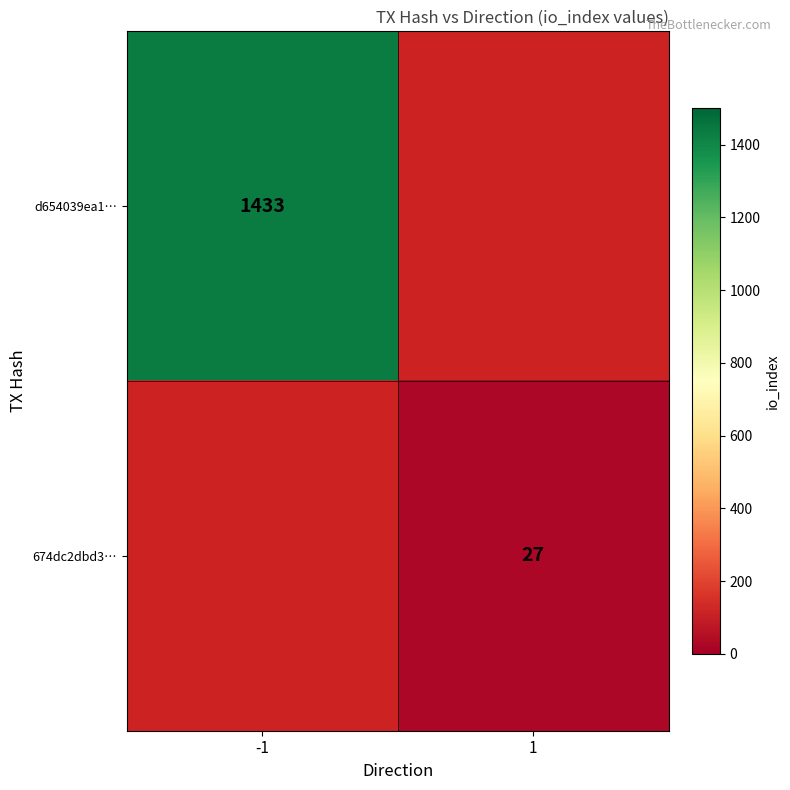

Is the value of d654039ea1… at -1 greater than the value of 674dc2dbd3… at 1?

Yes